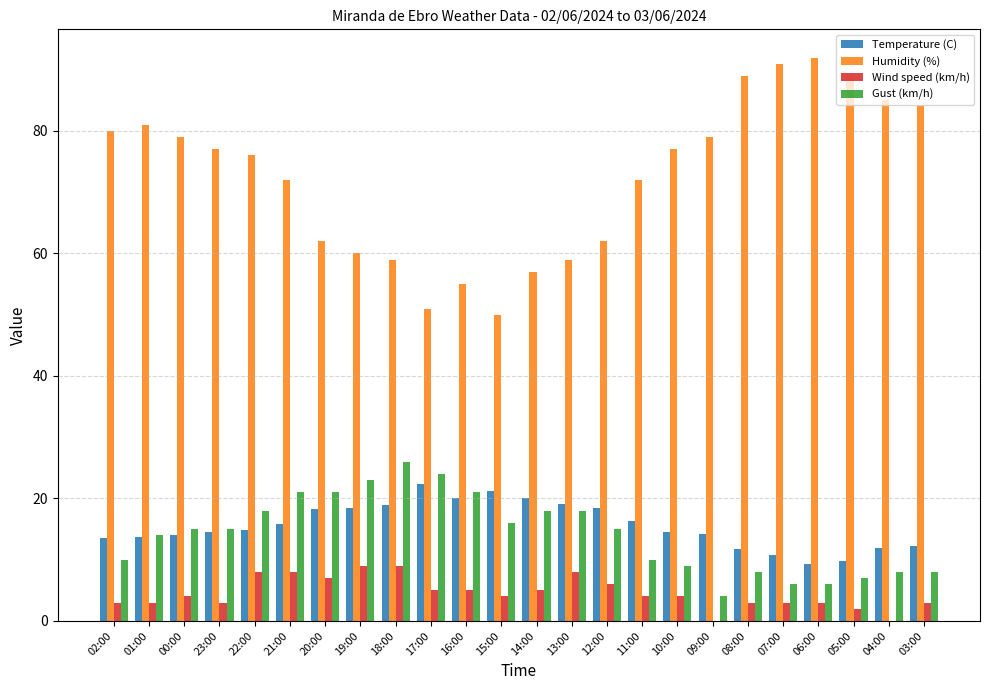

What is the total value across all series at 11:00?

102.4